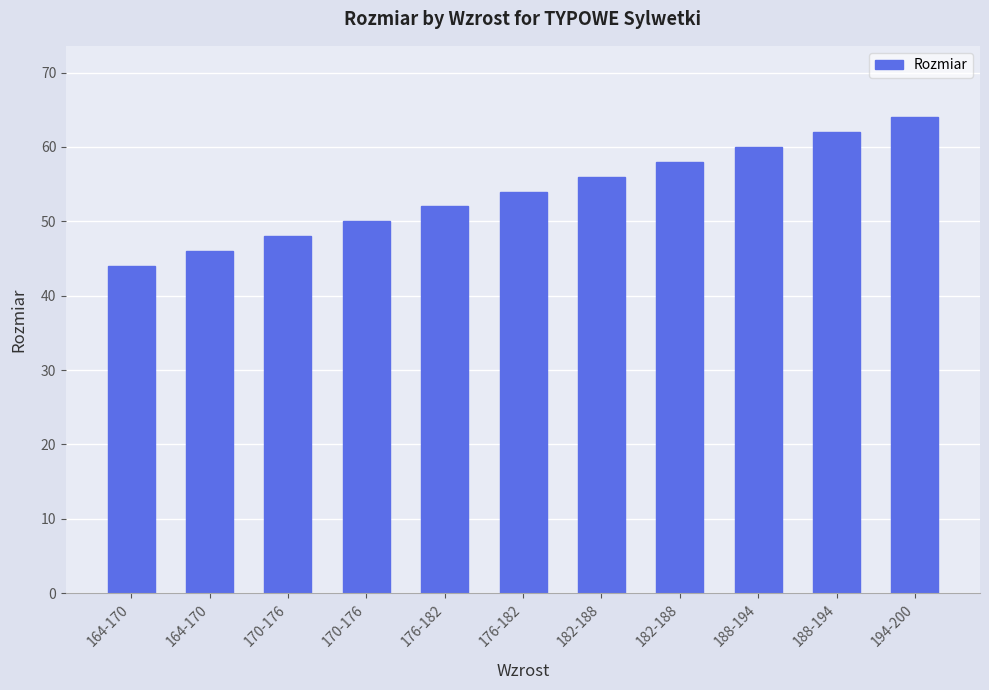

How many distinct data groups are displayed?

1